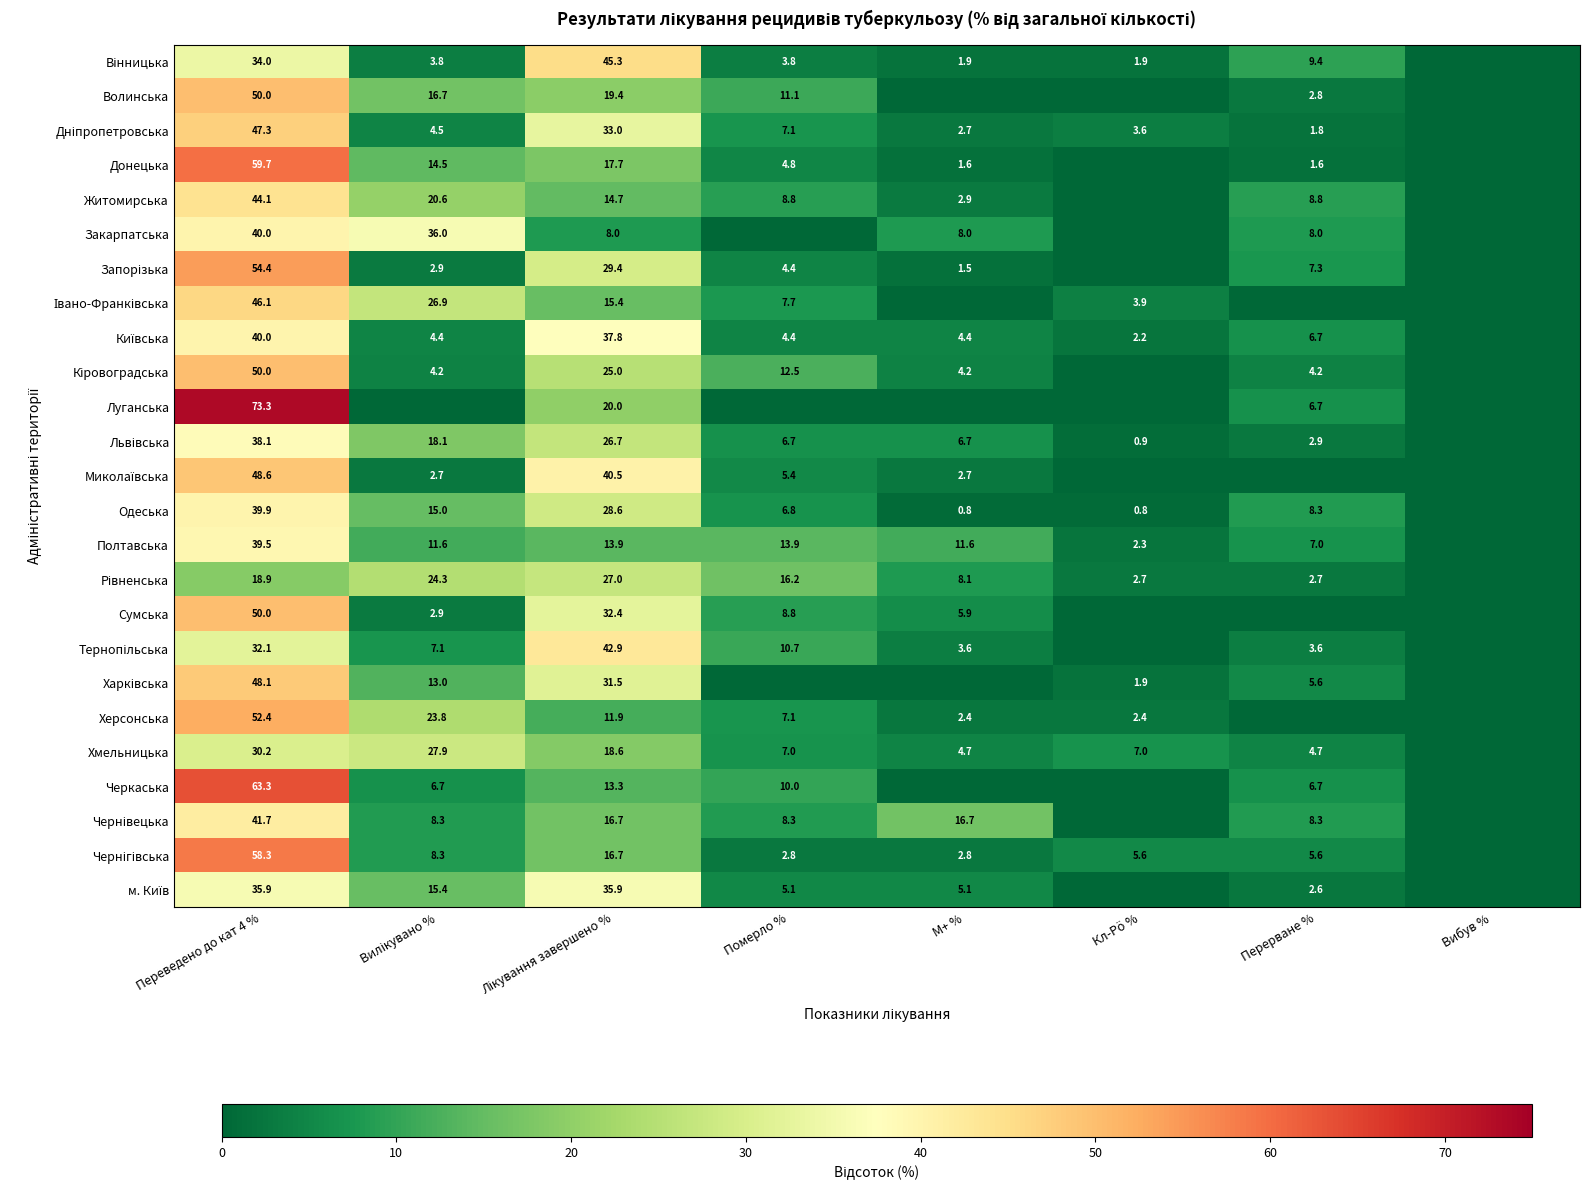

How many distinct data groups are displayed?

25